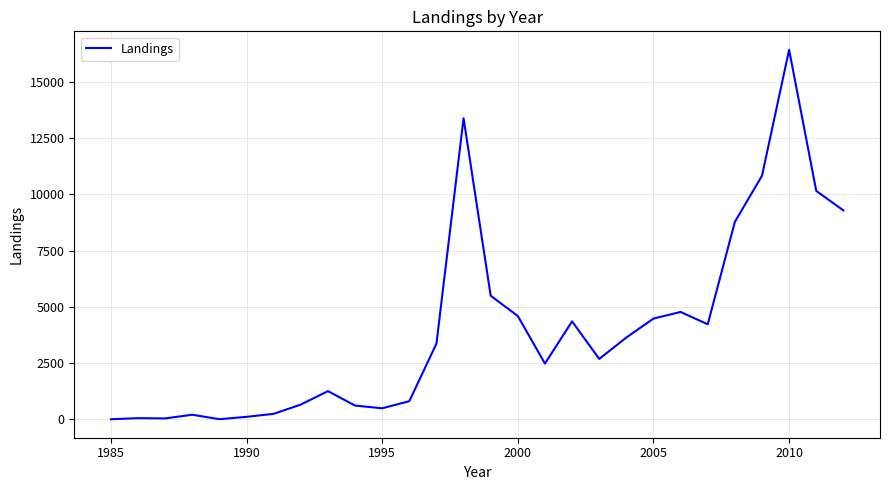

What is the difference between the maximum and minimum values?

16423